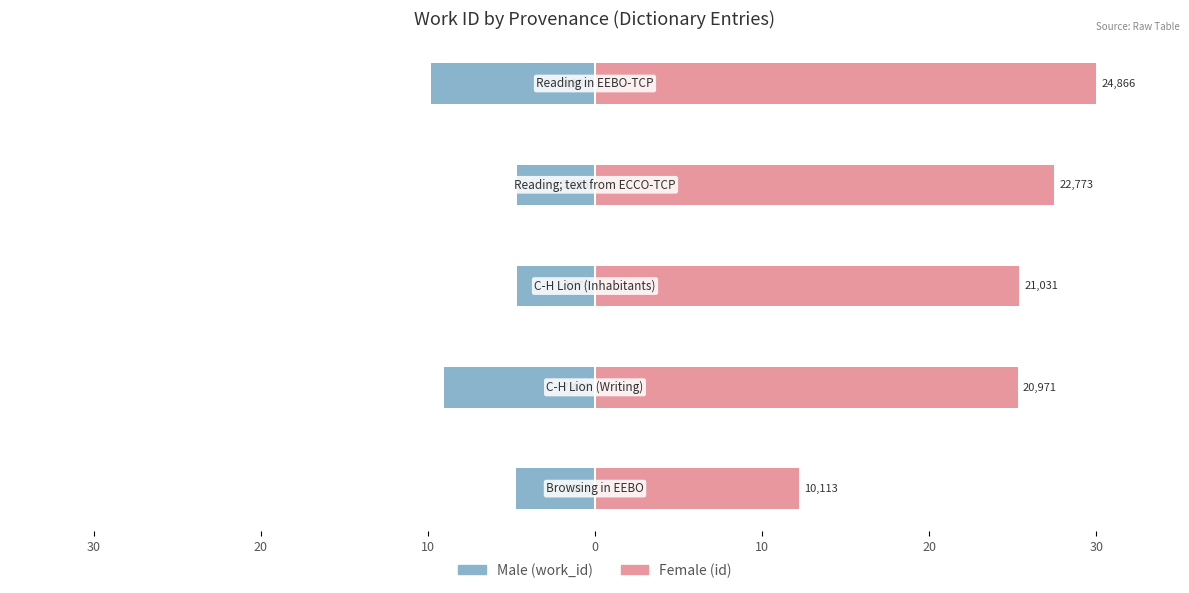

Reading right to left, what are all the values shown in this chart?

Male: 10=-9.8	0=-4.7	10=-4.7	20=-9.0	30=-4.7
Female: 10=30.0	0=27.5	10=25.4	20=25.3	30=12.2